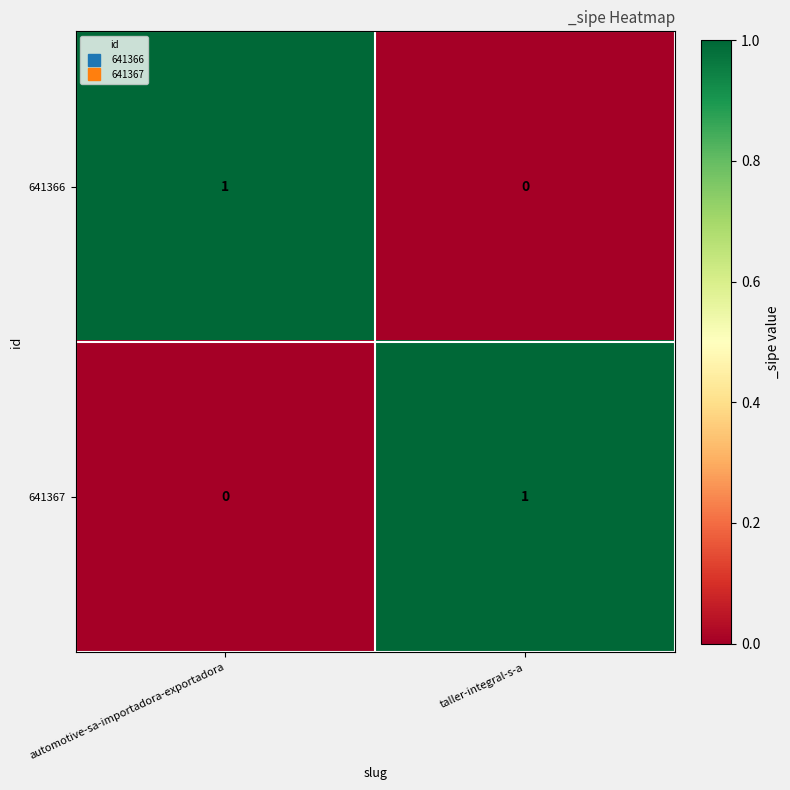

Where is 641366 nearest to the value 0?

taller-integral-s-a